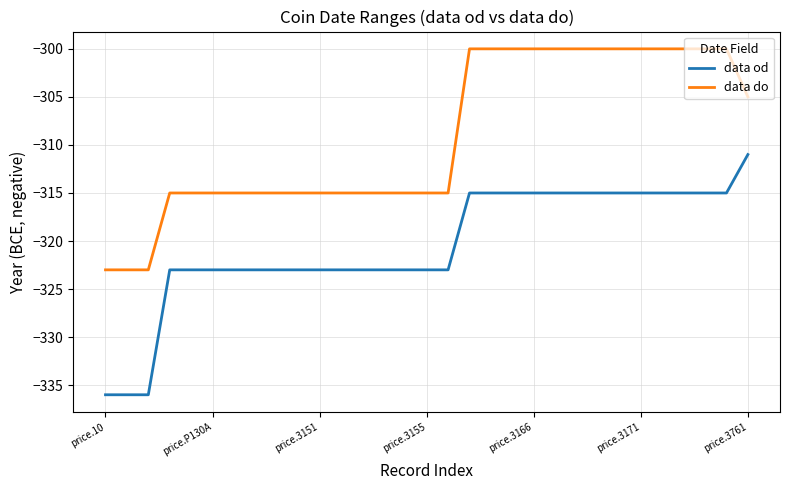

What is the difference between the maximum and minimum values in the data od series?

25